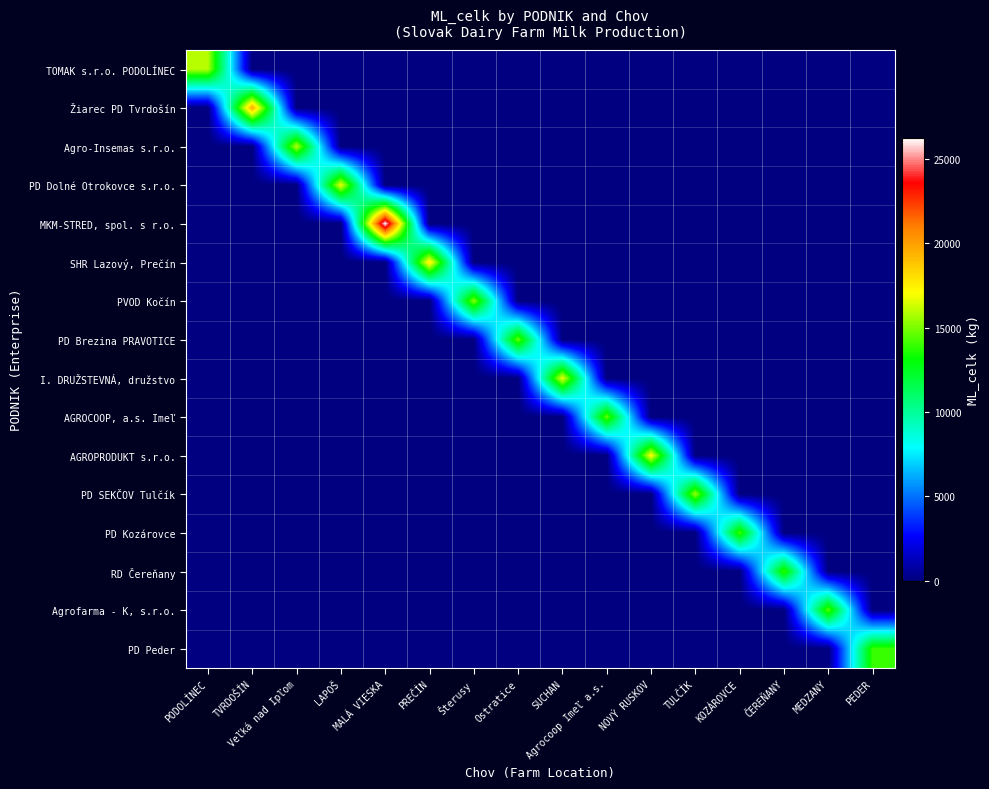

Which has a higher value, Ostratice or TULČÍK?

Ostratice